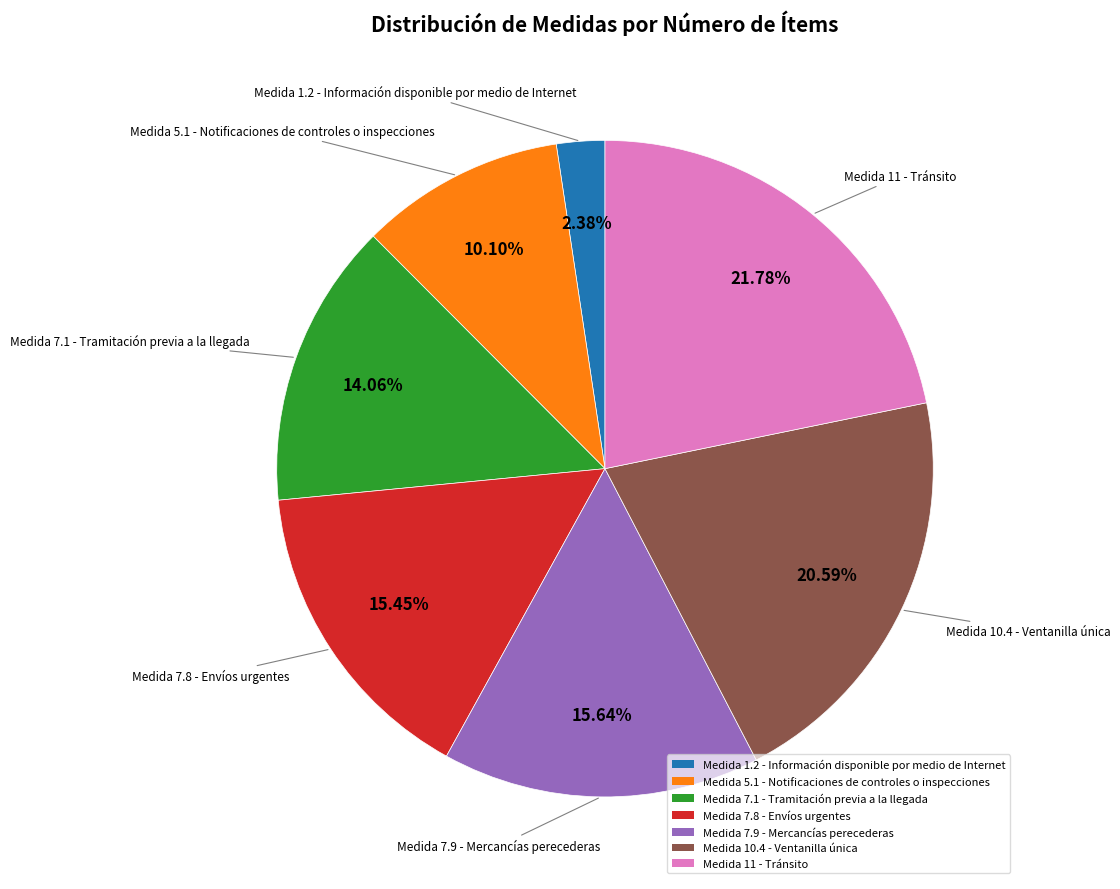

Approximately how many times larger is the value at Medida 7.8 - Envíos urgentes compared to Medida 11 - Tránsito?

0.7